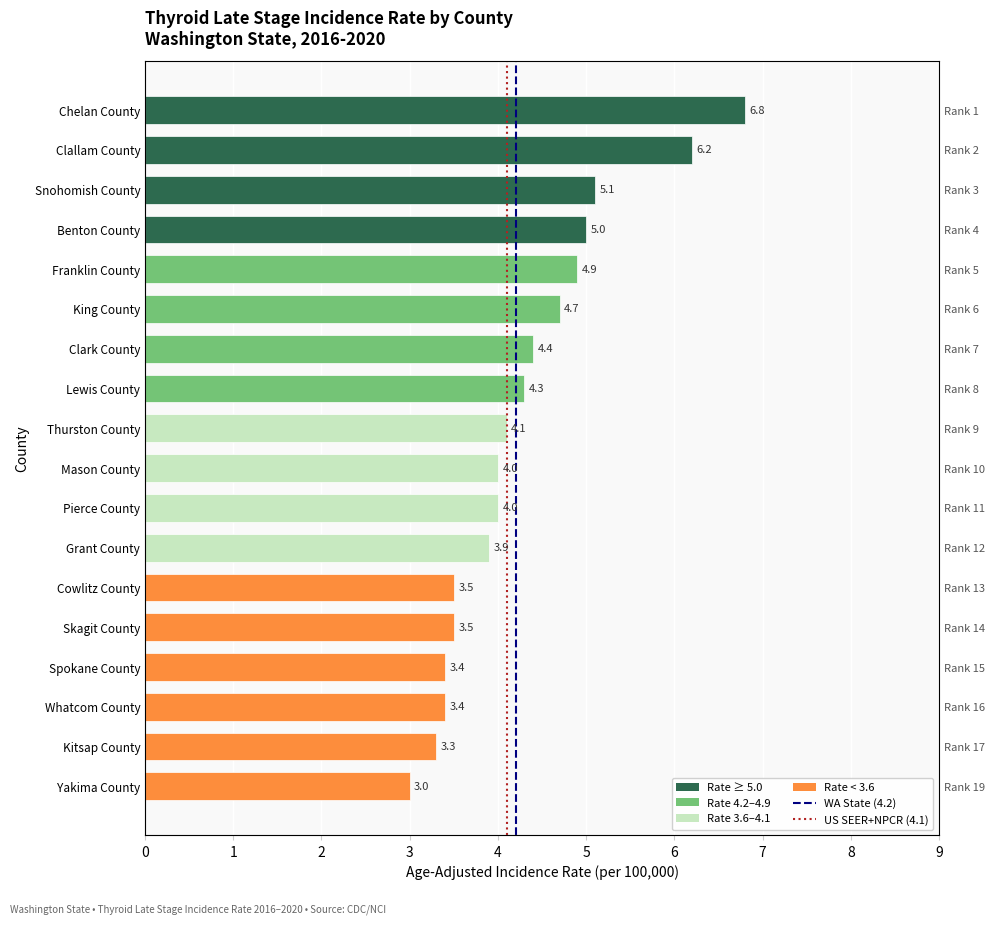

Rank the categories by value from lowest to highest.

Yakima County, Kitsap County, Spokane County, Whatcom County, Cowlitz County, Skagit County, Grant County, Mason County, Pierce County, Thurston County, Lewis County, Clark County, King County, Franklin County, Benton County, Snohomish County, Clallam County, Chelan County